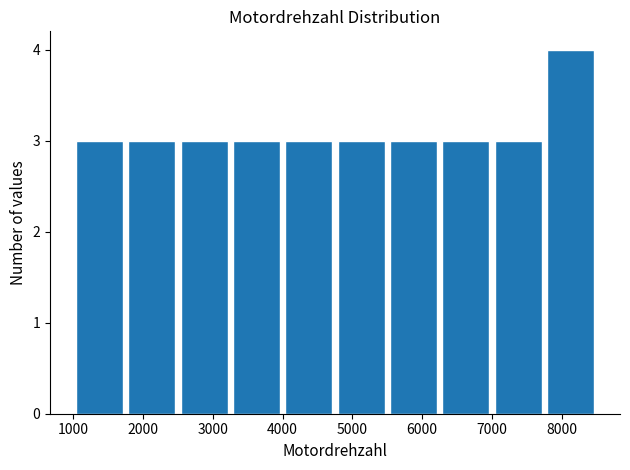

Which range on the x-axis has the tallest bar?

7750 to 8500